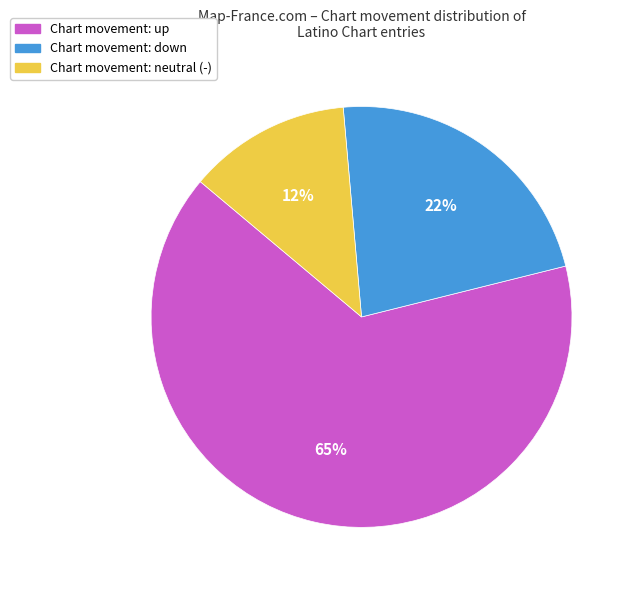

Does any single category account for the majority?

Yes